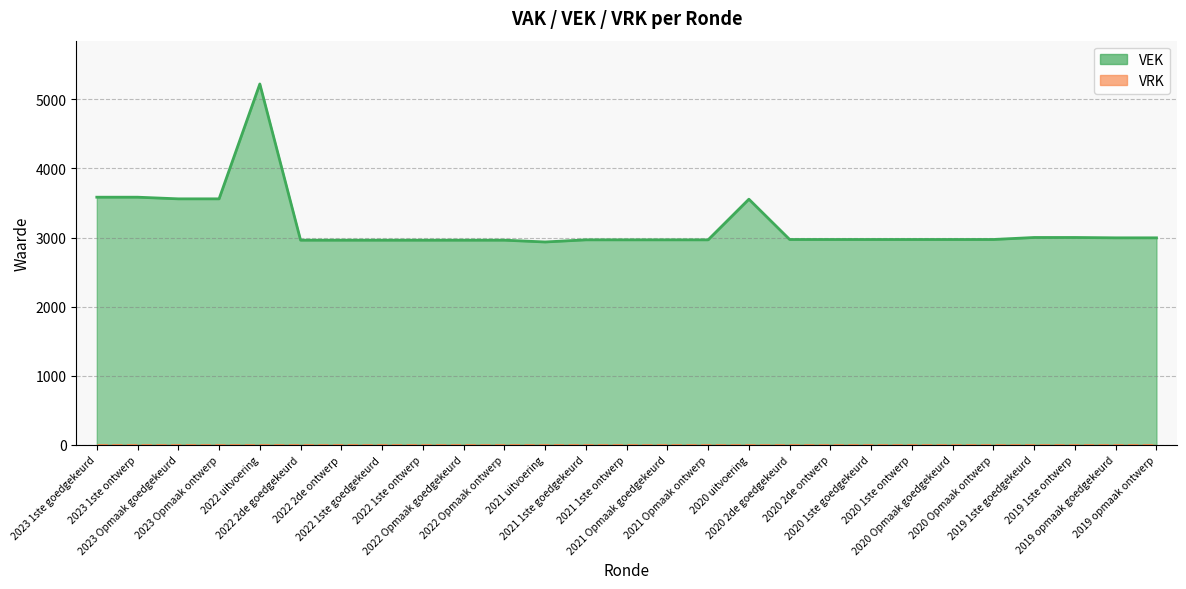

List the series in order of their overall mean, lowest first.

VRK line, VEK line